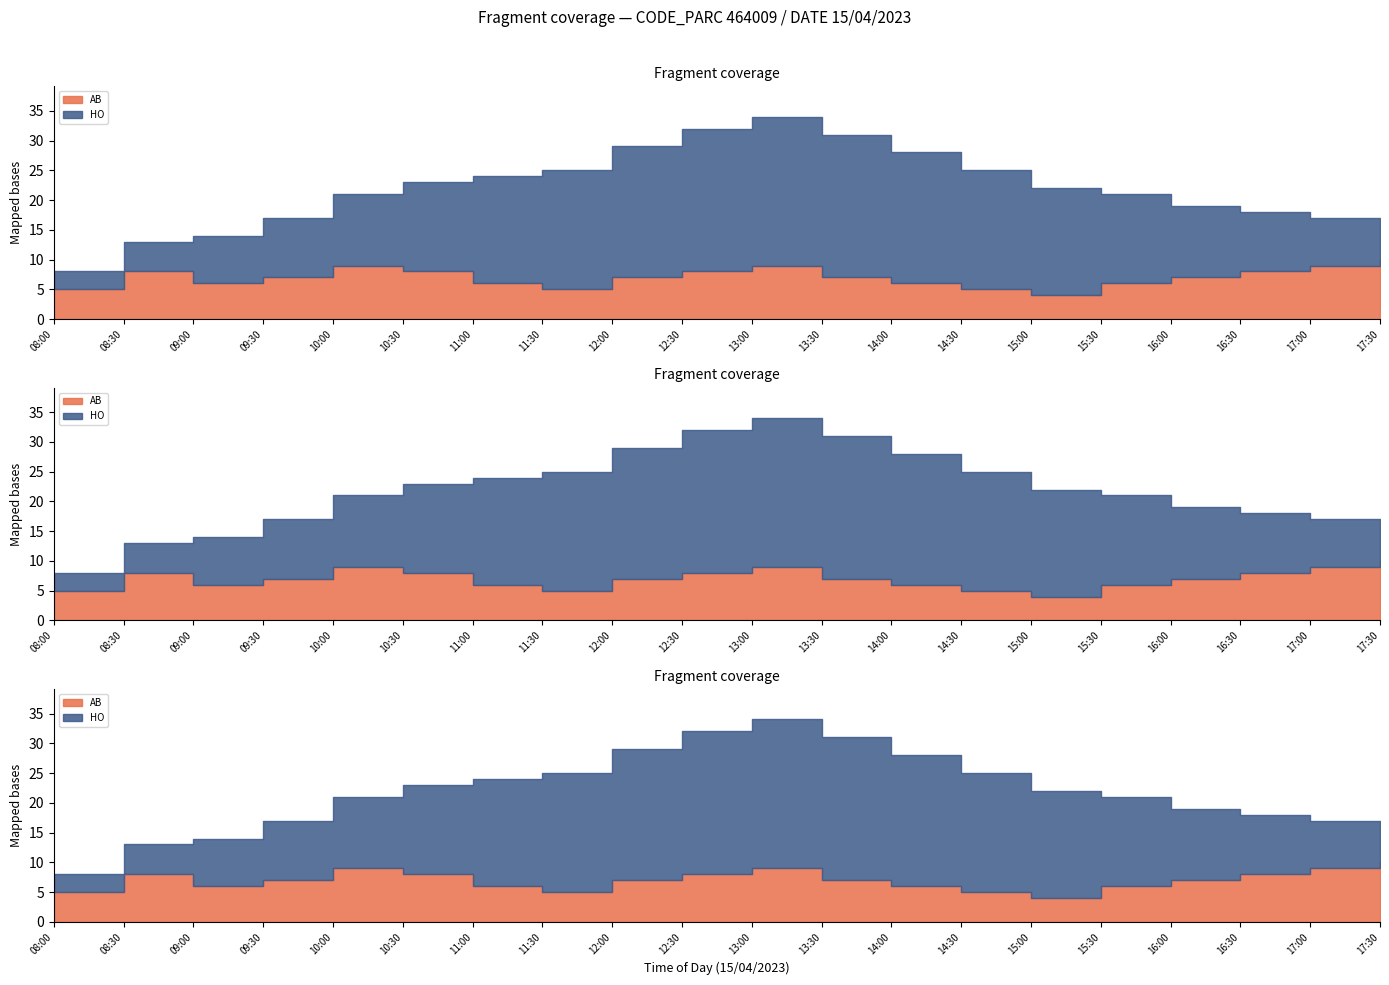

What is the sum of the HO values at 15:00 and 10:30?

33